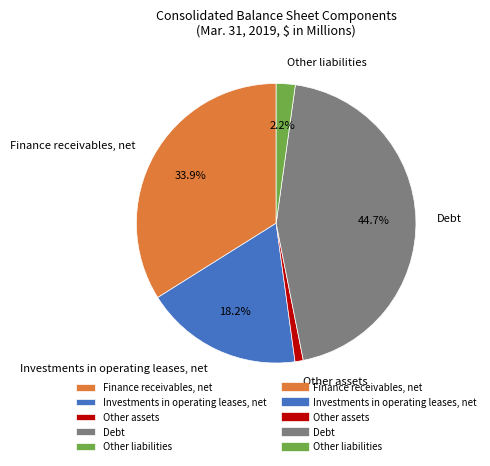

How many slices are in this pie chart?

5